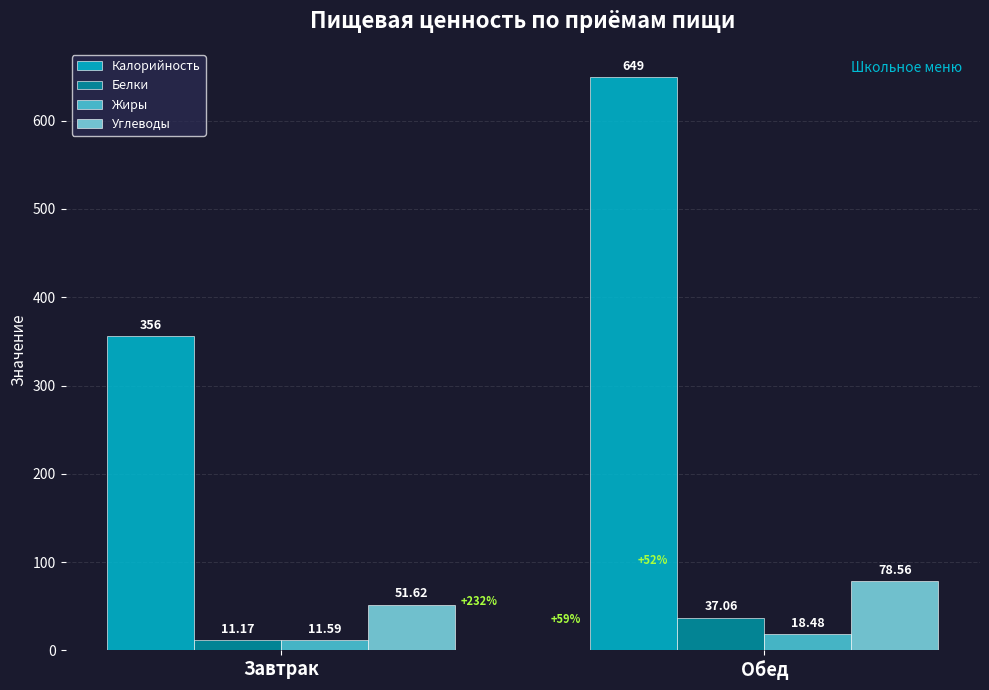

What is the minimum value for Углеводы?

51.6